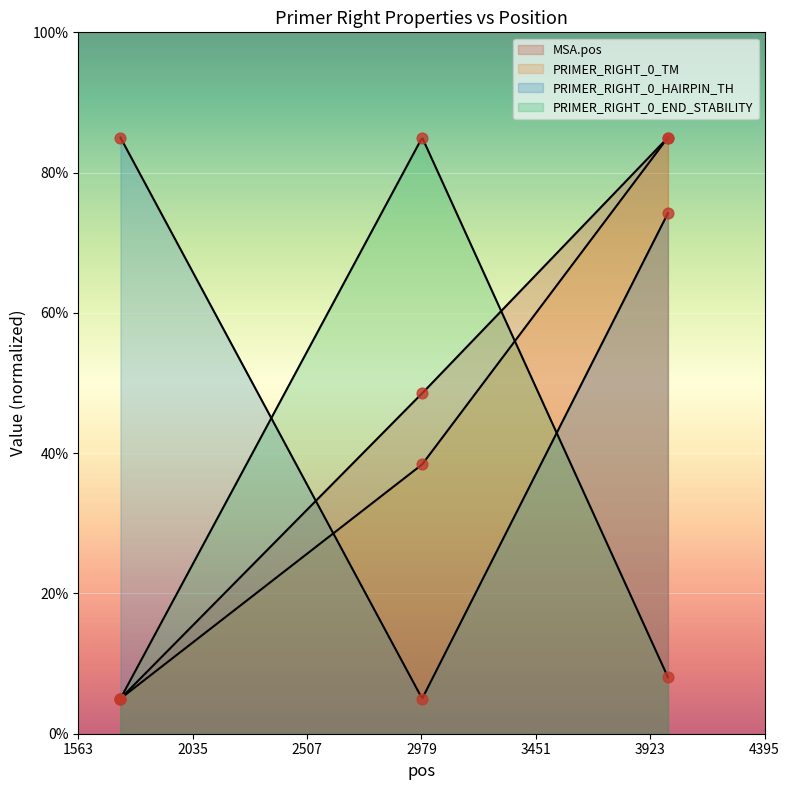

What are all the series names shown in the legend?

MSA.pos, PRIMER_RIGHT_0_TM, PRIMER_RIGHT_0_HAIRPIN_TH, PRIMER_RIGHT_0_END_STABILITY